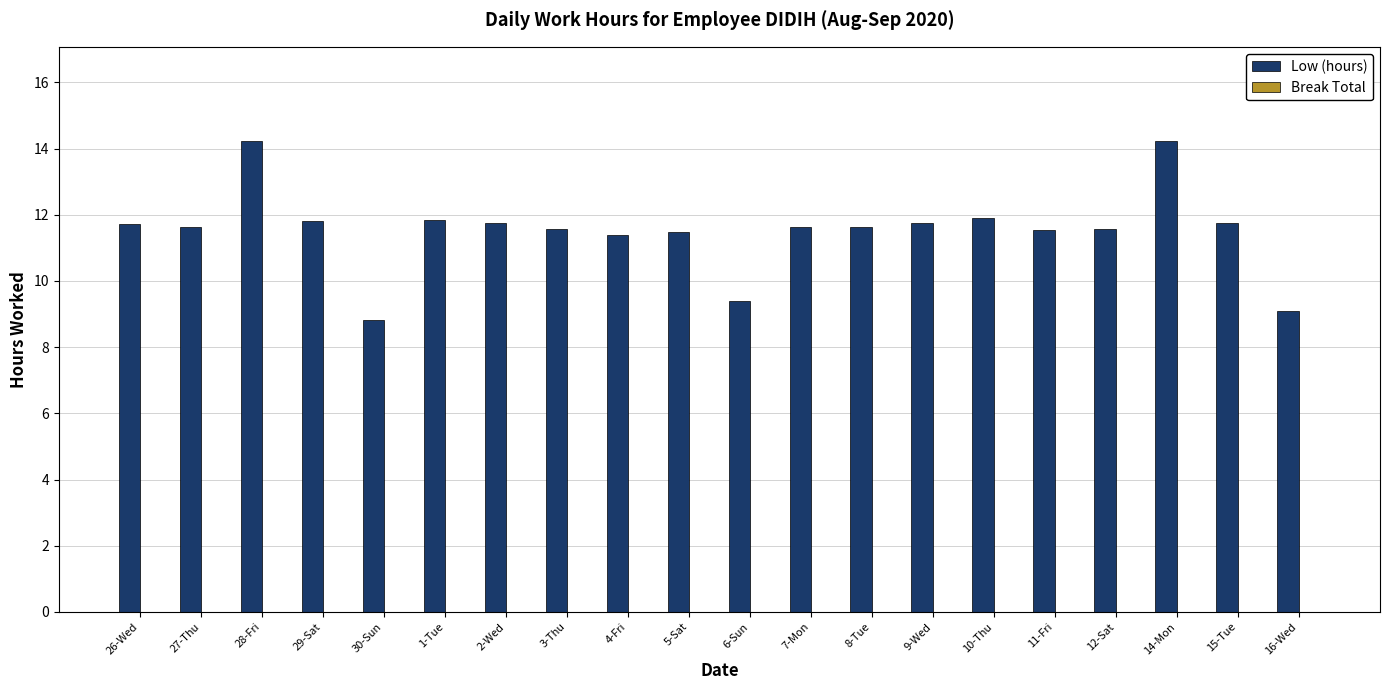

Between 8-Tue and 16-Wed, which is larger?

8-Tue